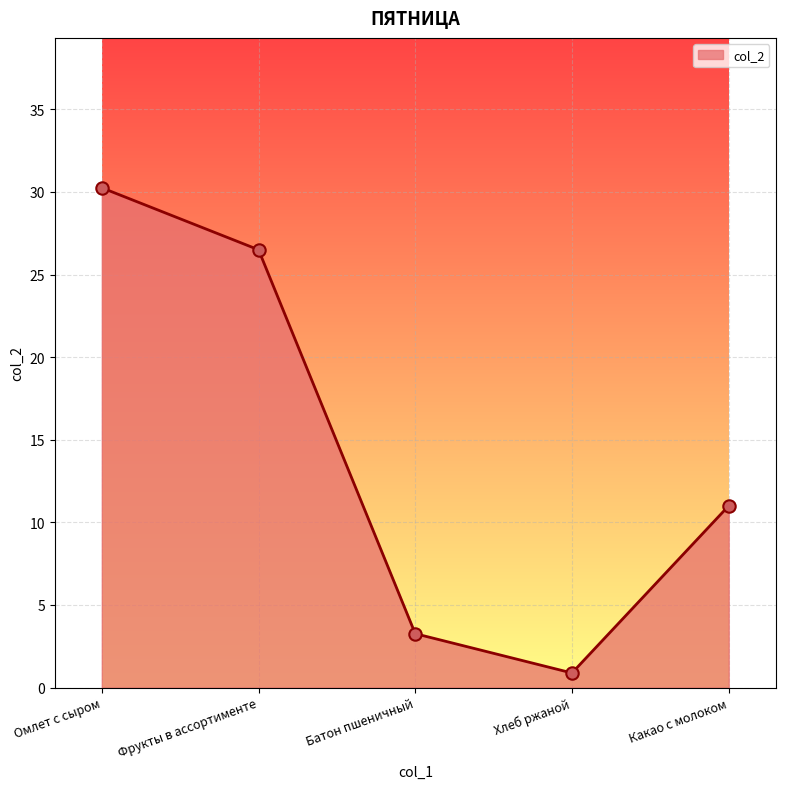

Which has a higher value, Фрукты в ассортименте or Хлеб ржаной?

Фрукты в ассортименте